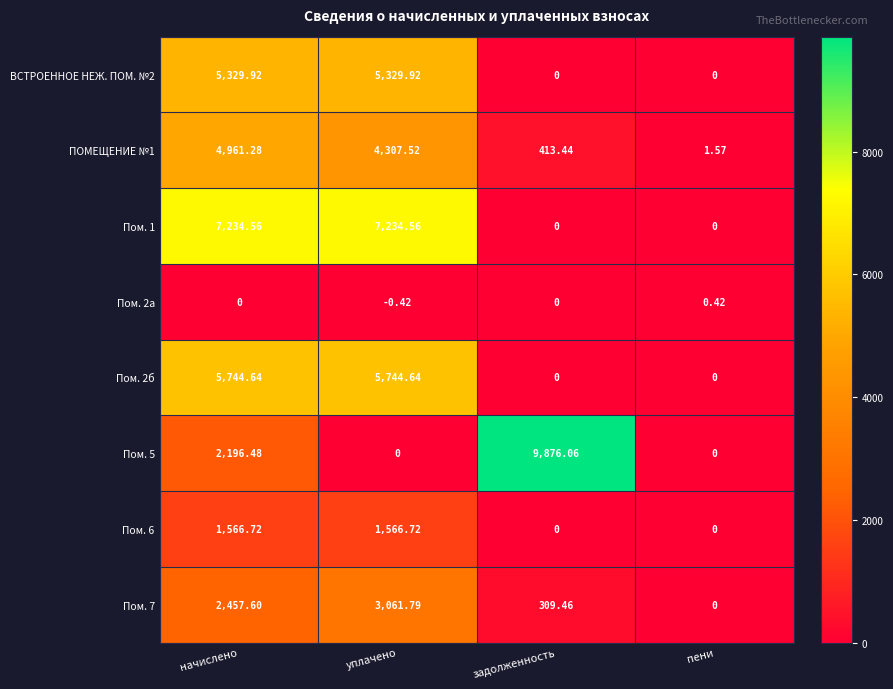

Rank the categories by ПОМЕЩЕНИЕ №1 value from highest to lowest.

начислено, уплачено, задолженность, пени